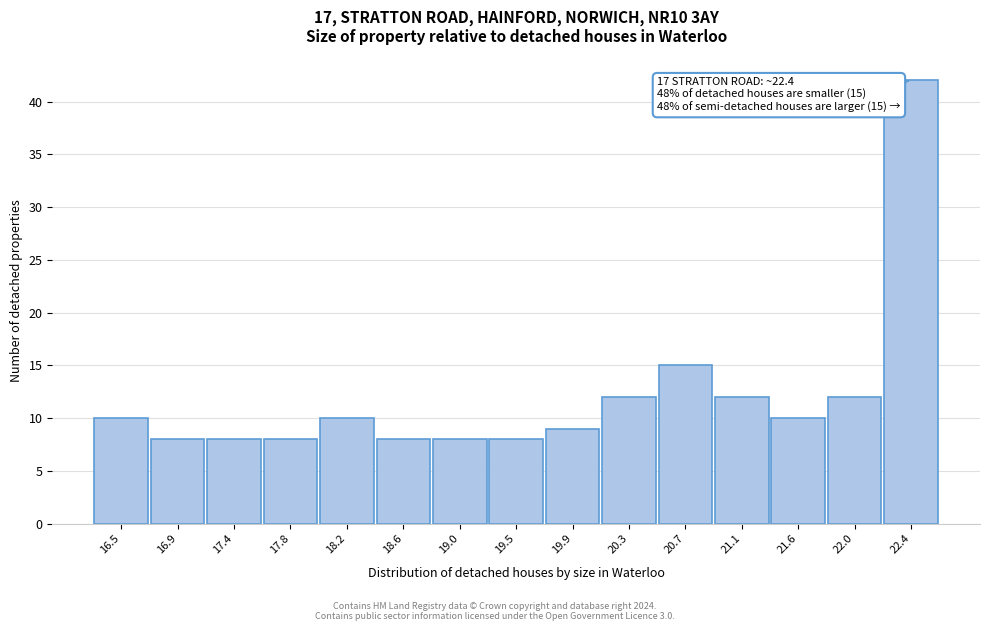

Which range on the x-axis has the tallest bar?

22.18 to 22.60